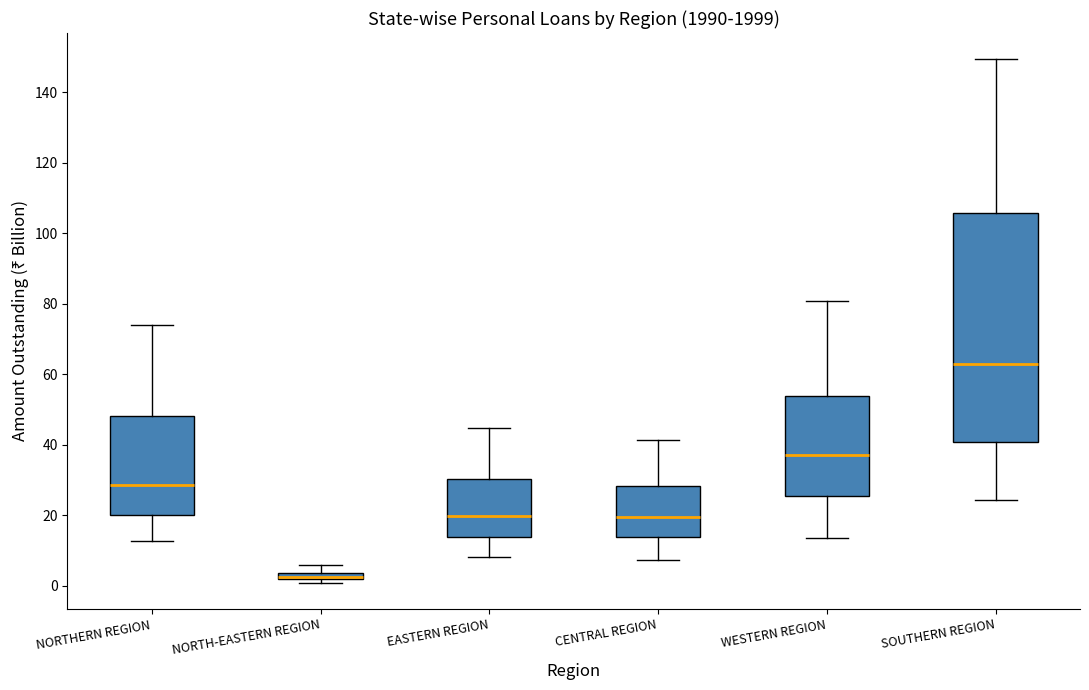

Where is the upper edge of the box for NORTHERN REGION on the y-axis? The values are not printed on the chart, so give them approximately, as read against the axis.

48